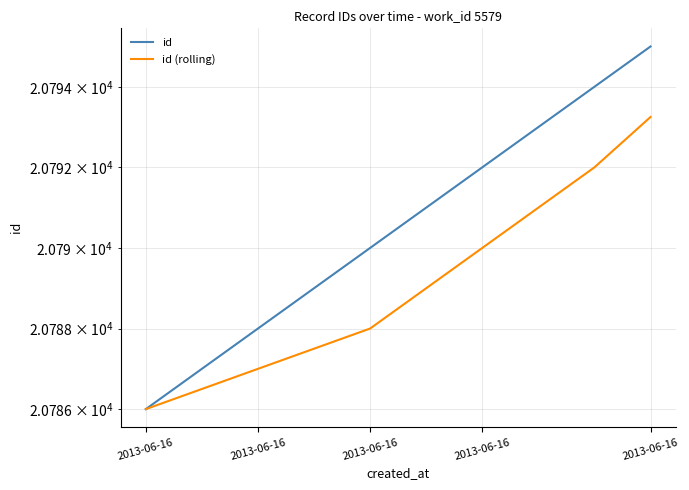

How many data points does each series have?

10